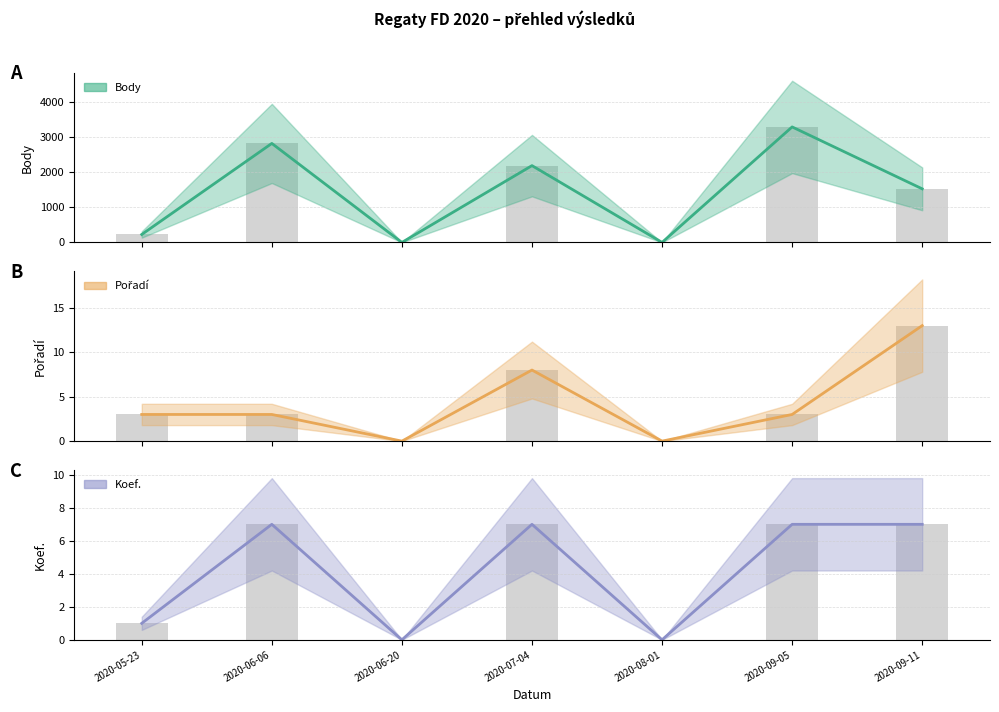

At which label does Pořadí (střed) first exceed 3?

2020-07-04